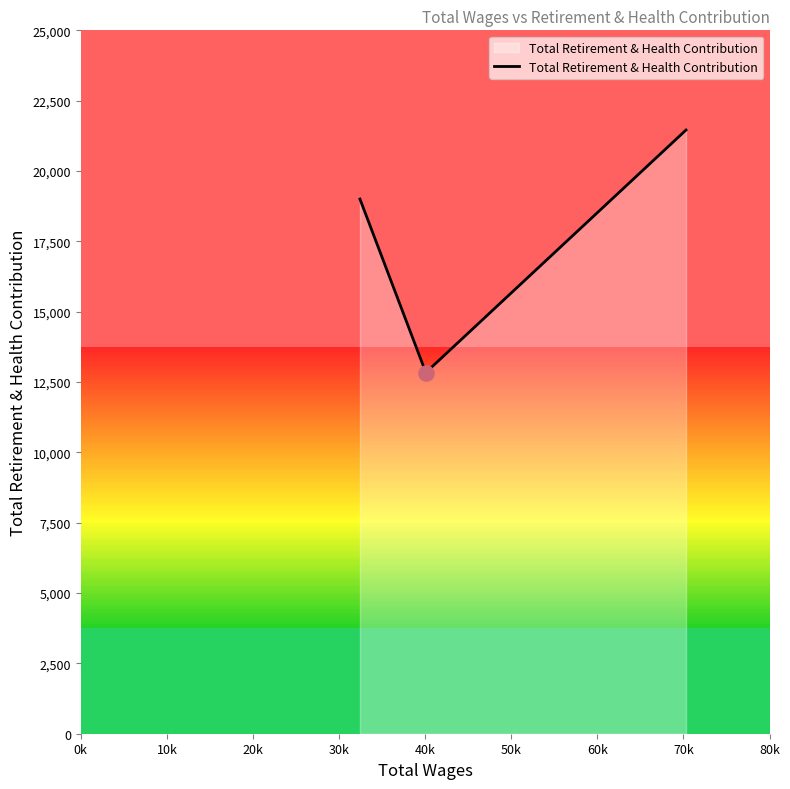

What is the smallest value displayed?

12836